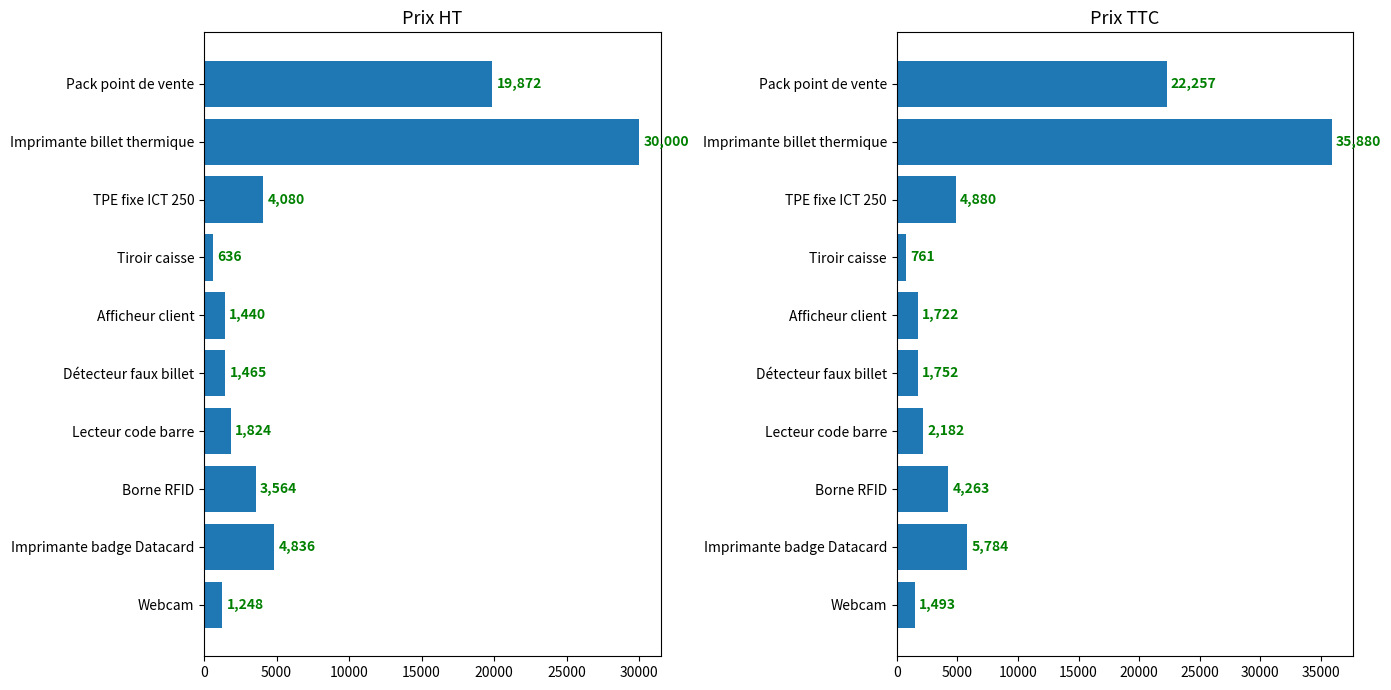

How many categories are shown in the chart?

10